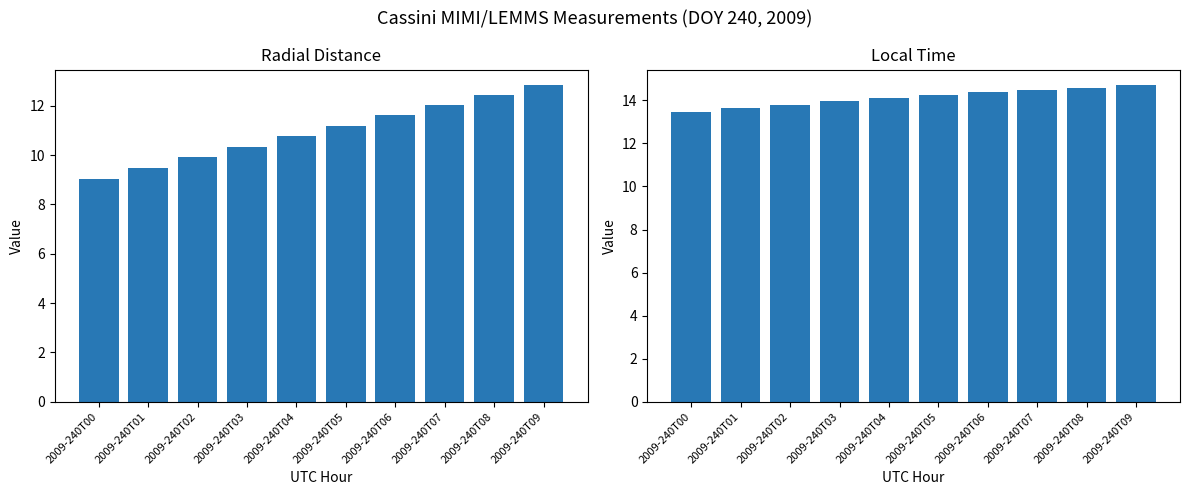

Which series changed the most between 2009-240T05 and 2009-240T06?

Radial_Distance